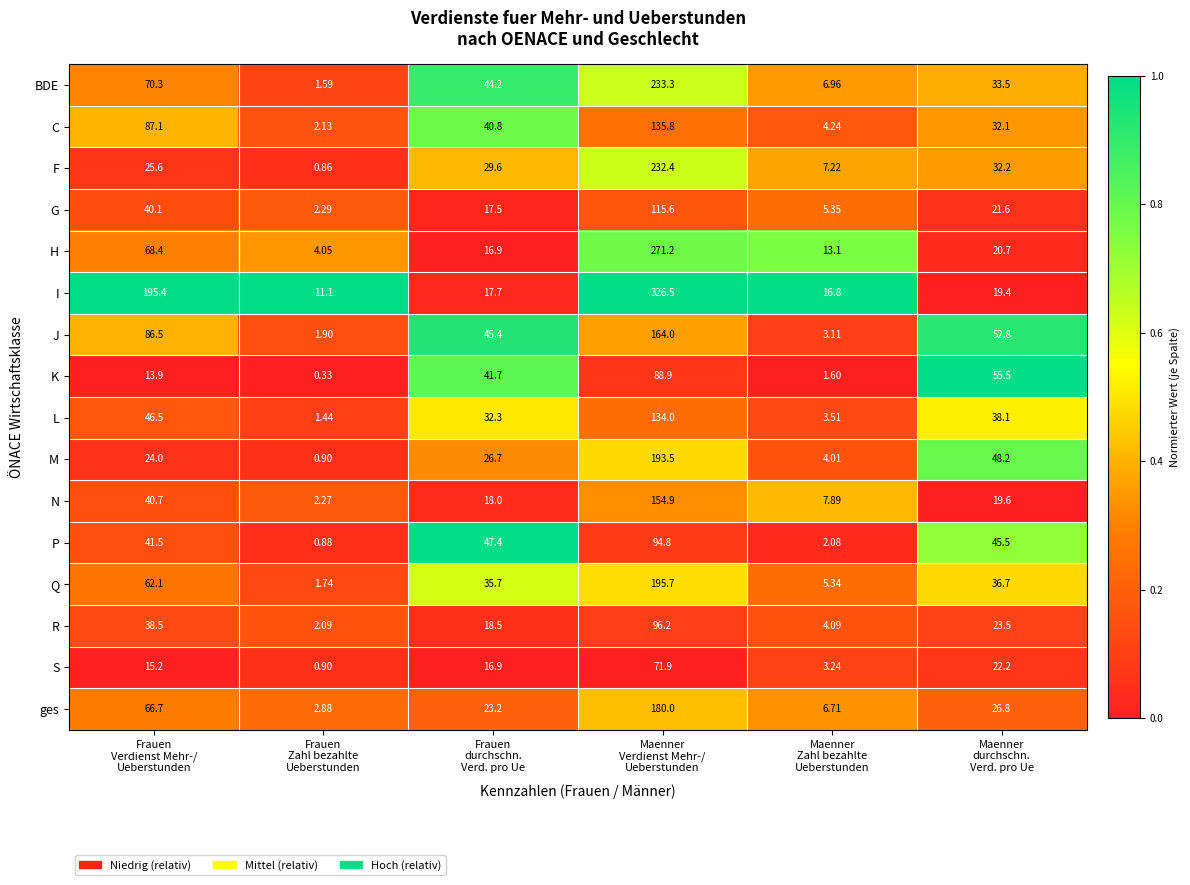

Which series has the widest spread of values?

I